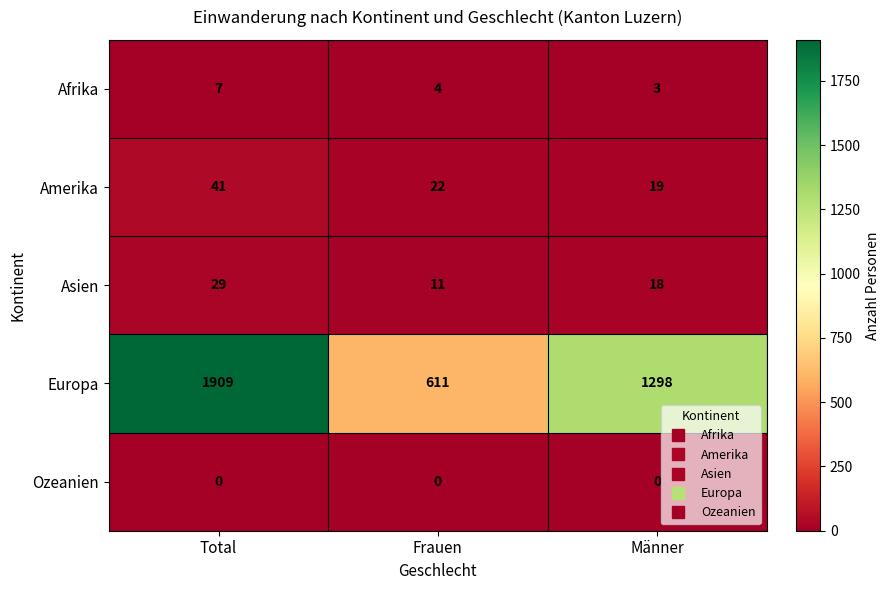

What is the sum of all Amerika values?

82